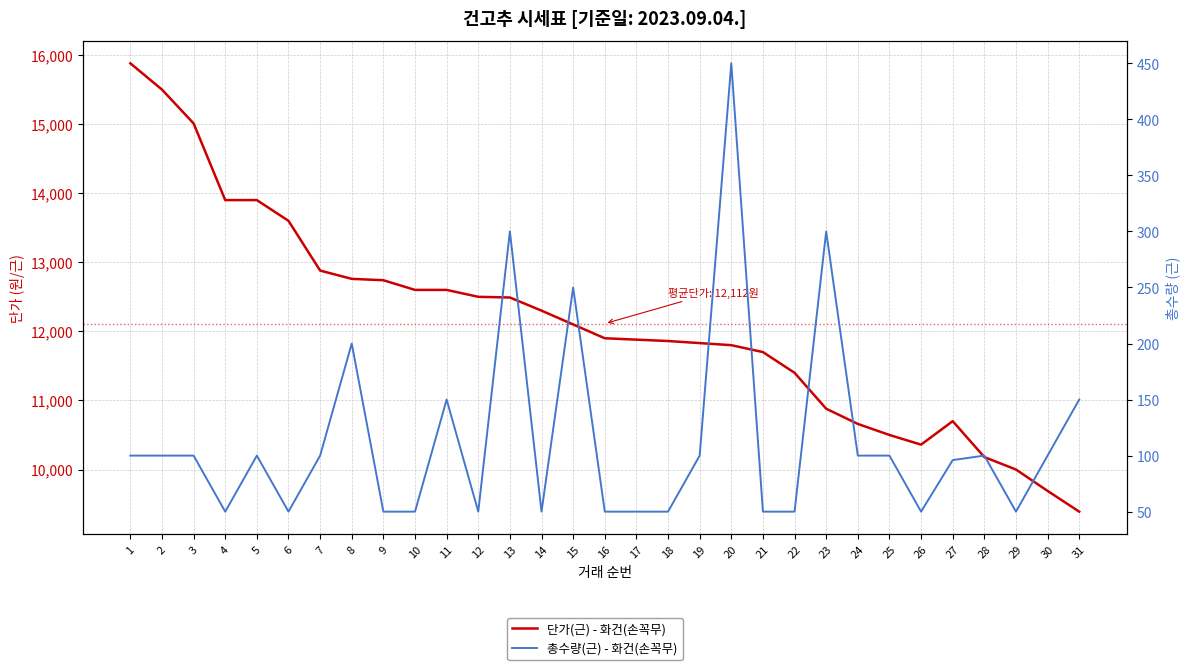

How many data points in 단가(근) - 화건(손꼭무) are above 11900?

15